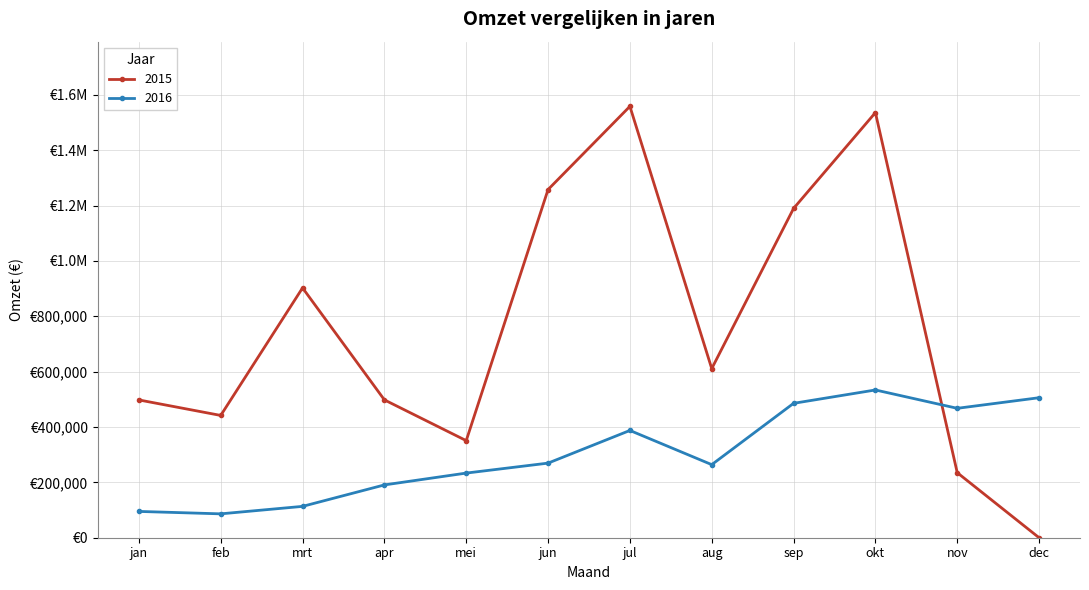

What position from the right is jul?

6